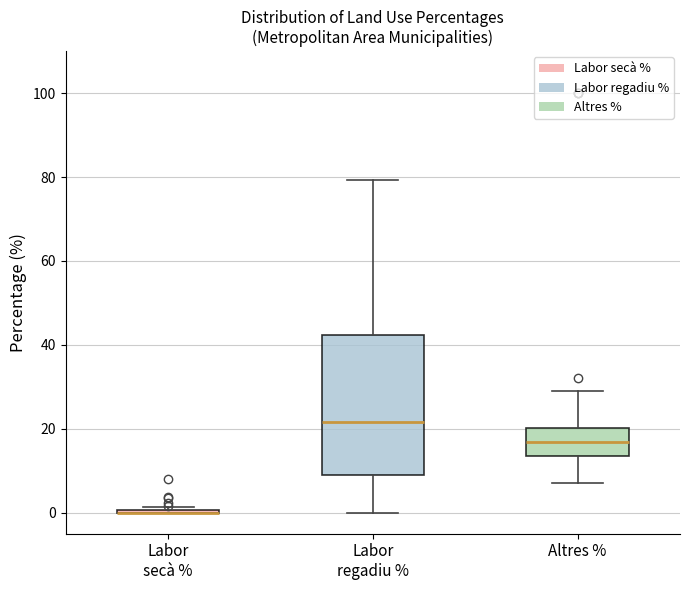

Reading left to right, transcribe this box plot: for each box, give where its median line is, the range the box spans, and where its two whiskers end, as read against the y-axis. The values are not printed on the chart, so give them approximately, as read against the axis.

Labor secà %: box collapsed to a line at 0, whiskers 0 to 2
Labor regadiu %: median 22, box 8 to 42, whiskers 0 to 80
Altres %: median 16, box 14 to 20, whiskers 8 to 28